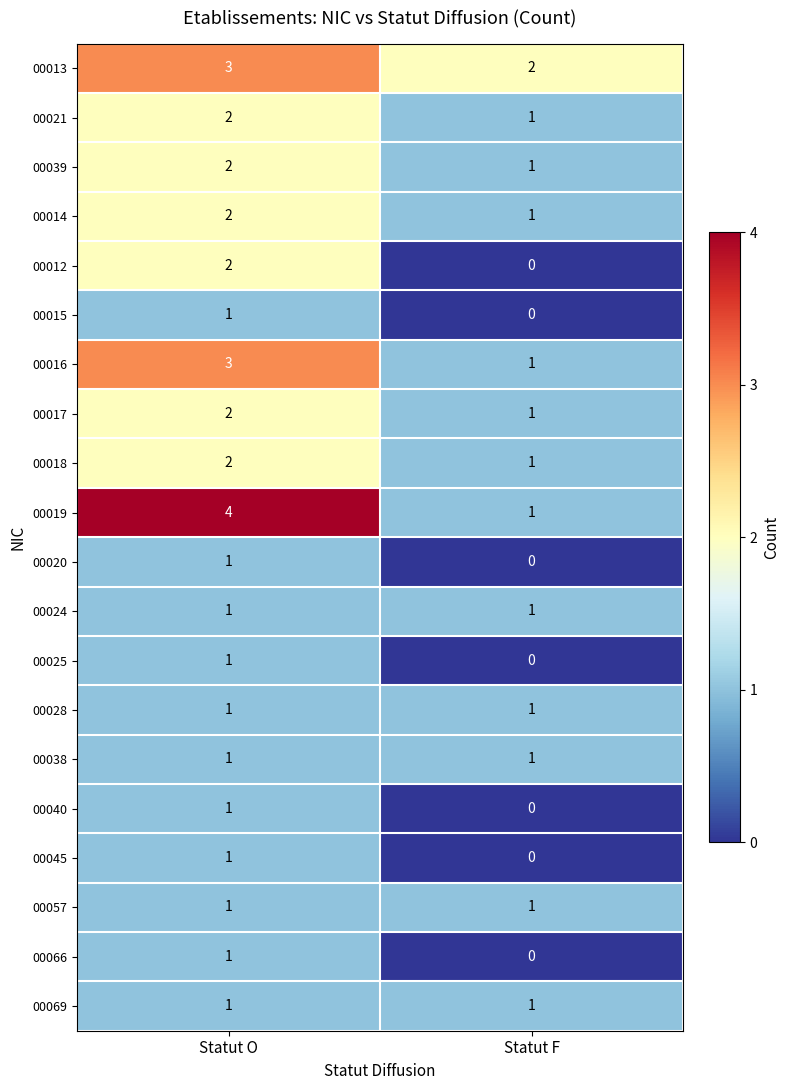

Which category has the highest value across all series?

Statut O